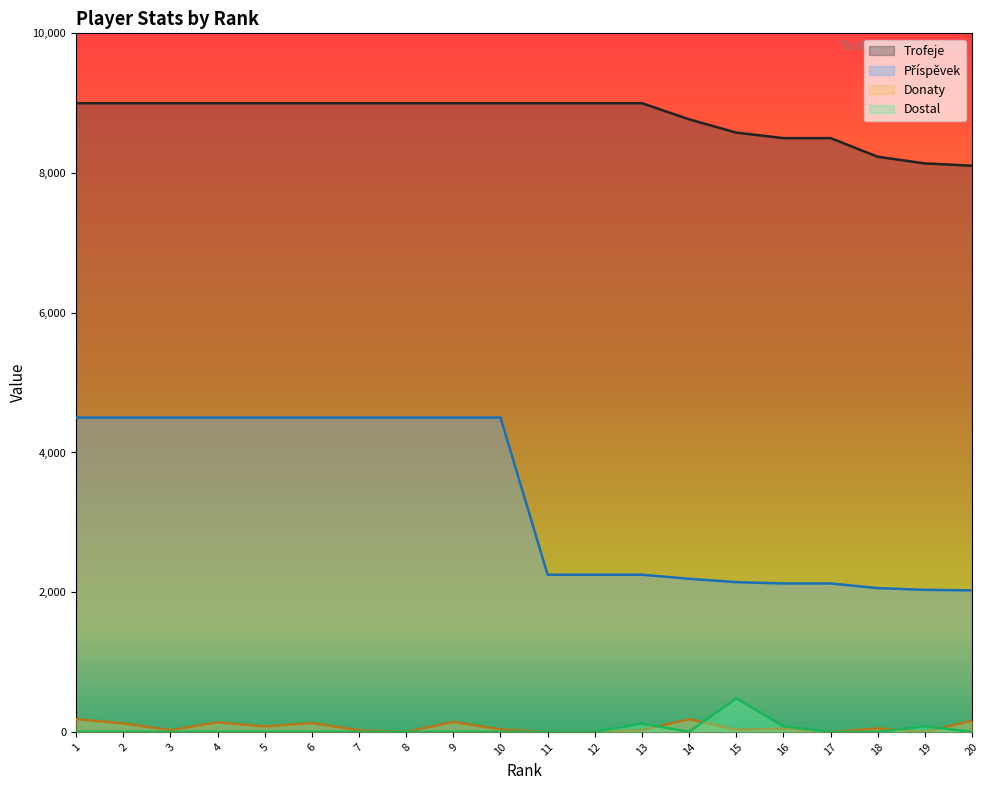

What are all the series names shown in the legend?

Trofeje, Příspěvek, Donaty, Dostal